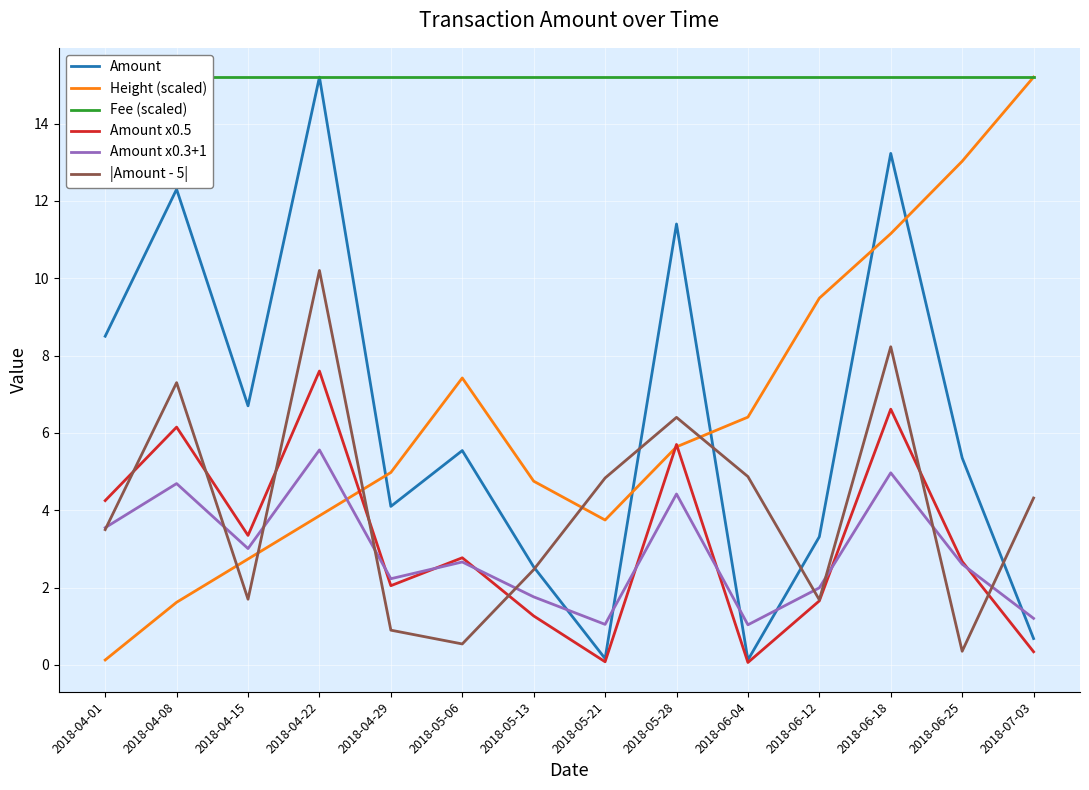

At which category does Height (scaled) reach its first local valley?

2018-05-21